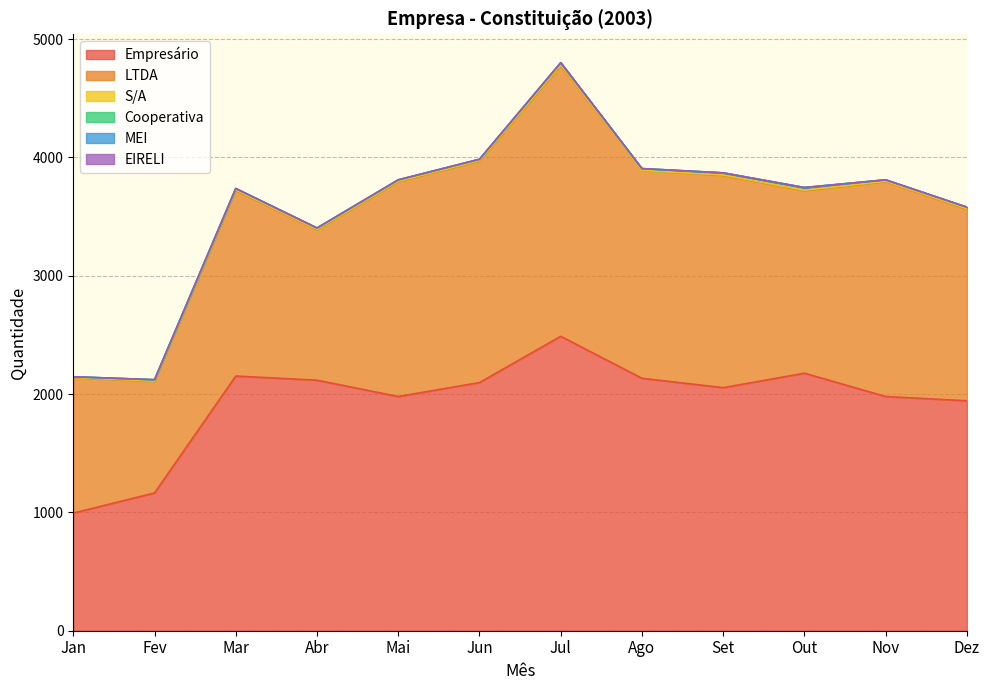

Which category has the highest value in the Cooperativa series?

Out